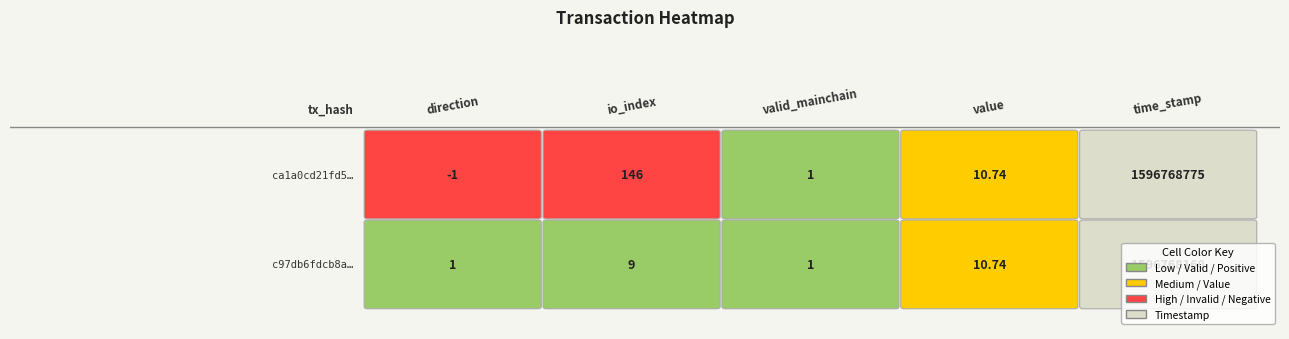

How many values in the ca1a0cd21fd52722c896704ba62d21bac58fc30 series are below 10?

2